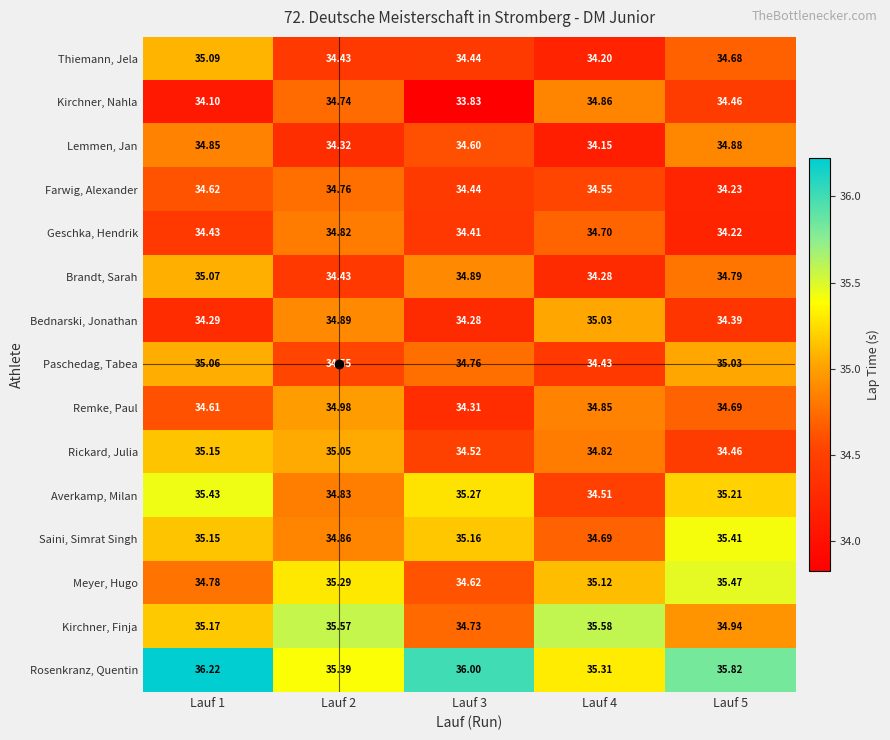

Which series has the widest spread of values?

Kirchner, Nahla